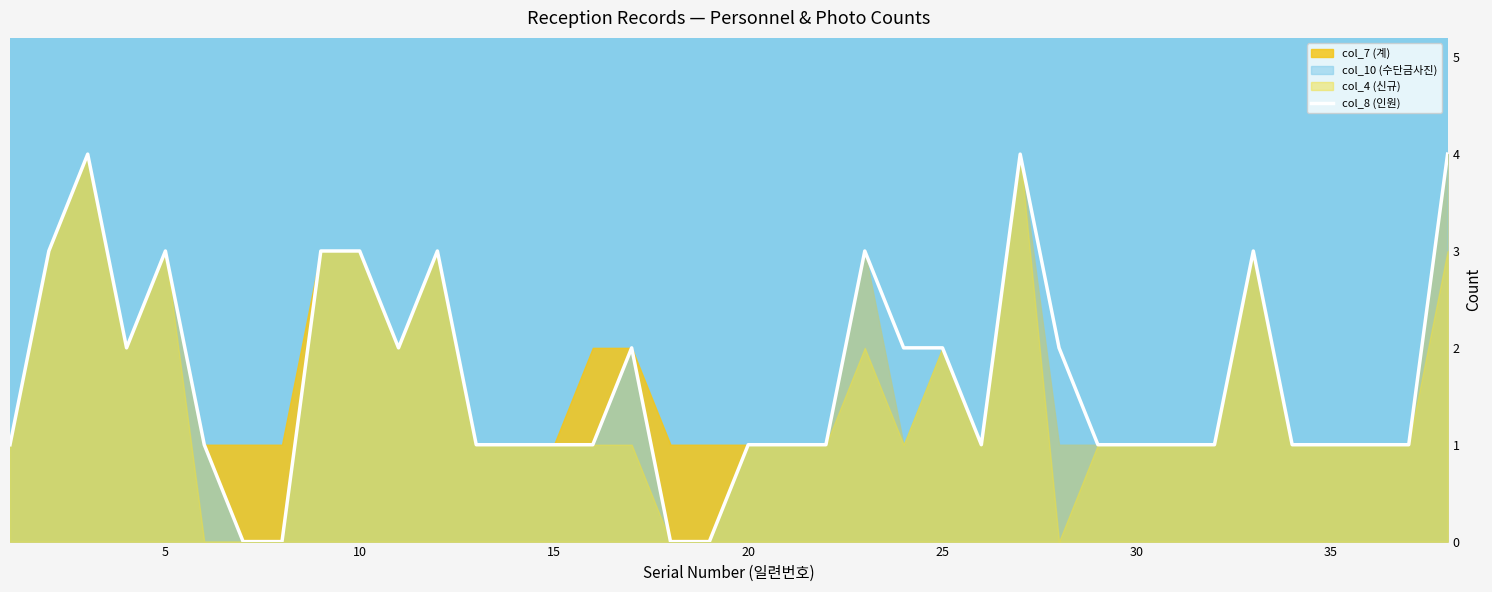

How many values are between 1 and 3?

31